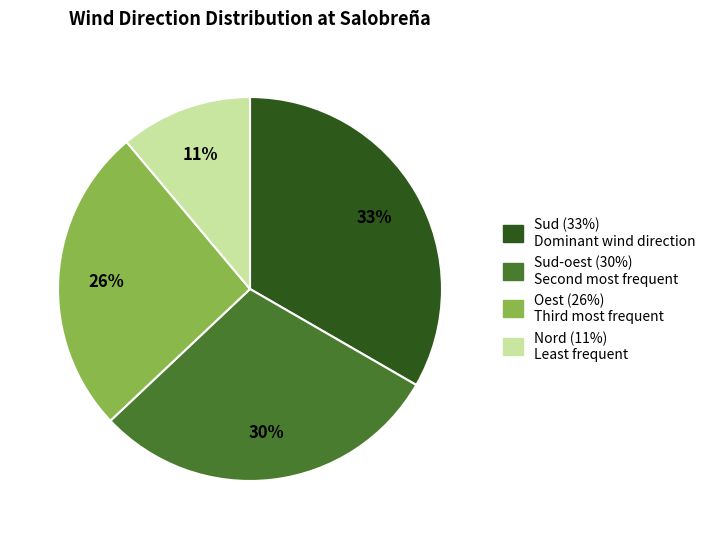

To the nearest percent, what is the average slice percentage?

25%